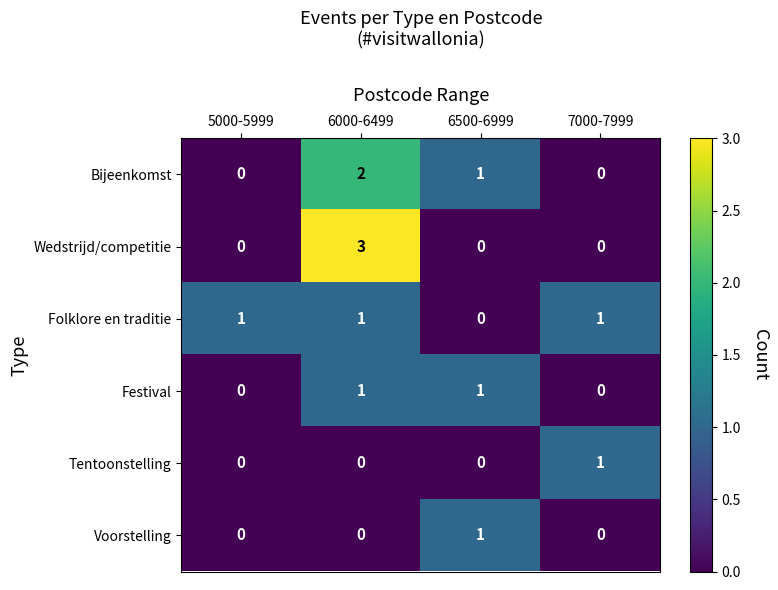

Which series has the largest range (max minus min)?

Wedstrijd/competitie